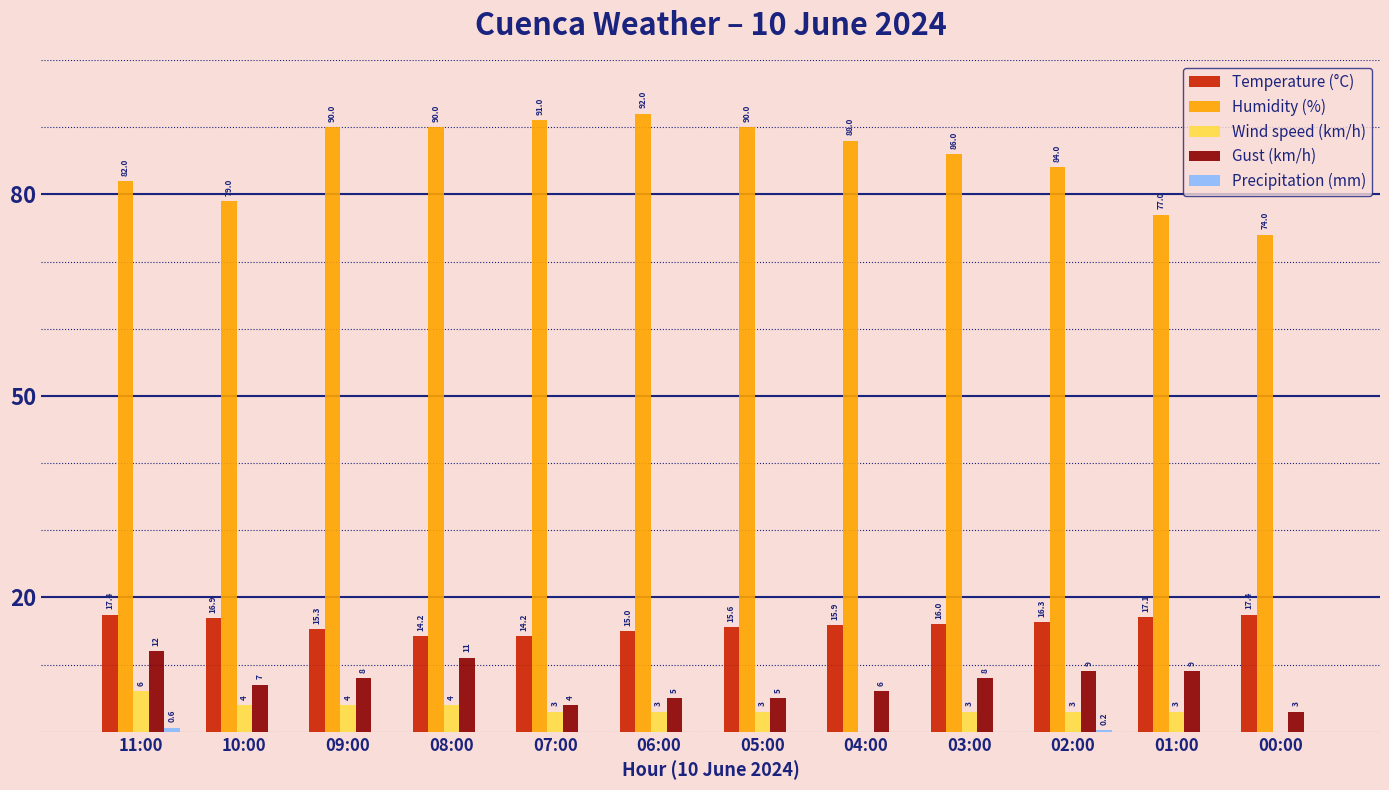

Does the chart contain stacked bars?

No